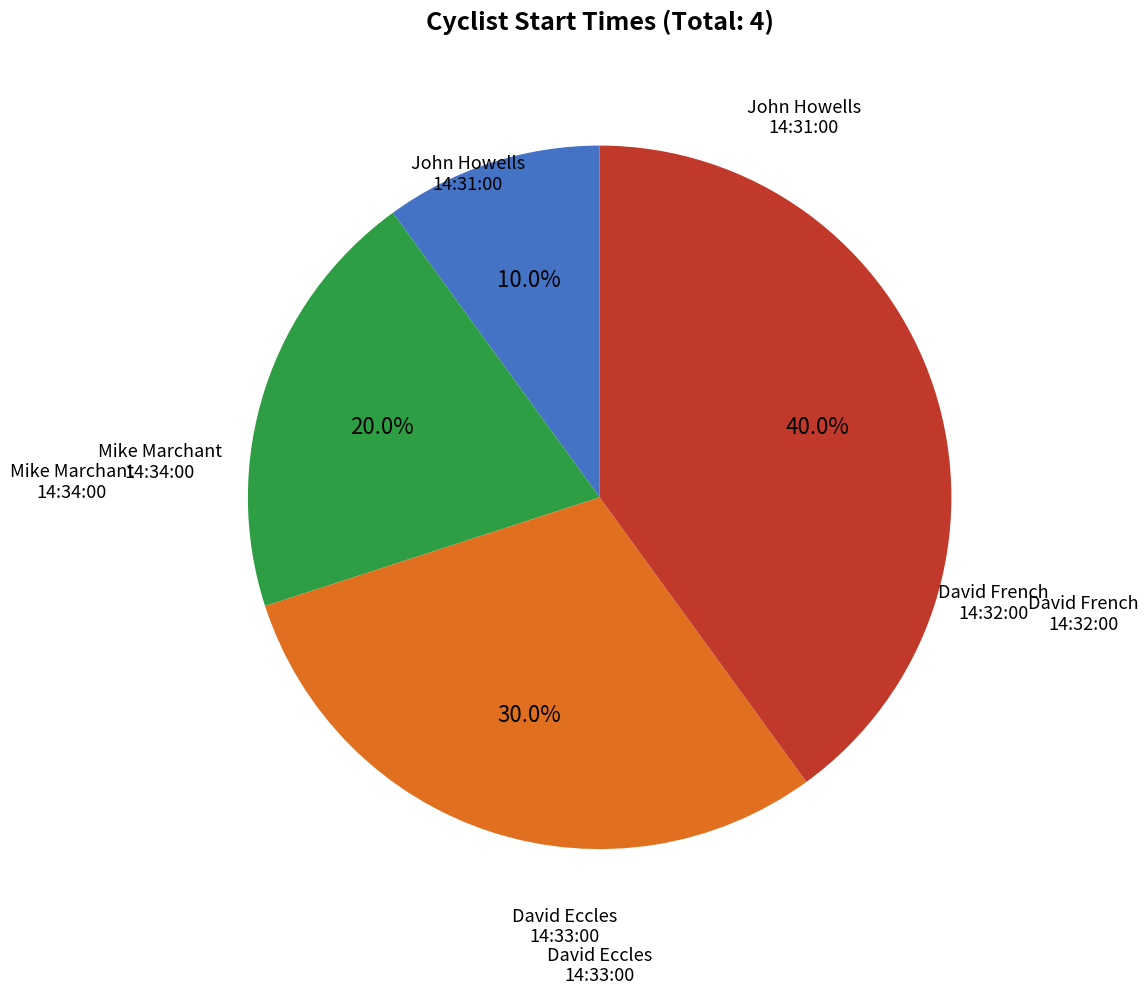

To the nearest percent, what is the average slice percentage?

25%